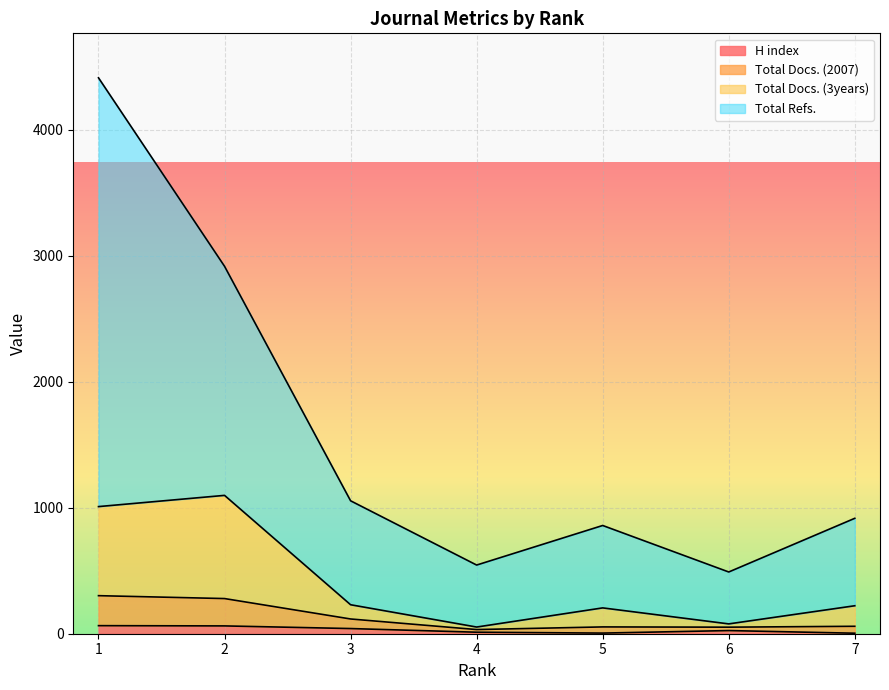

Reading left to right, what are all the values shown in this chart?

H index: 1=64	2=62	3=41	4=12	5=5	6=25	7=4
Total Docs. (2007): 1=302	2=279	3=117	4=33	5=54	6=52	7=59
Total Docs. (3years): 1=1009	2=1098	3=230	4=53	5=205	6=78	7=222
Total Refs.: 1=4412	2=2916	3=1055	4=545	5=859	6=490	7=916